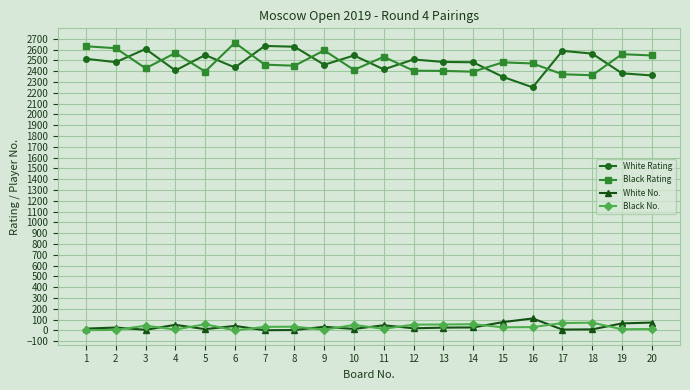

How many distinct data groups are displayed?

4